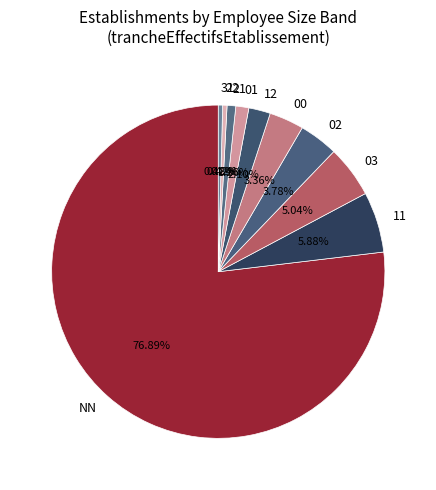

To the nearest percent, what is the average slice percentage?

10%